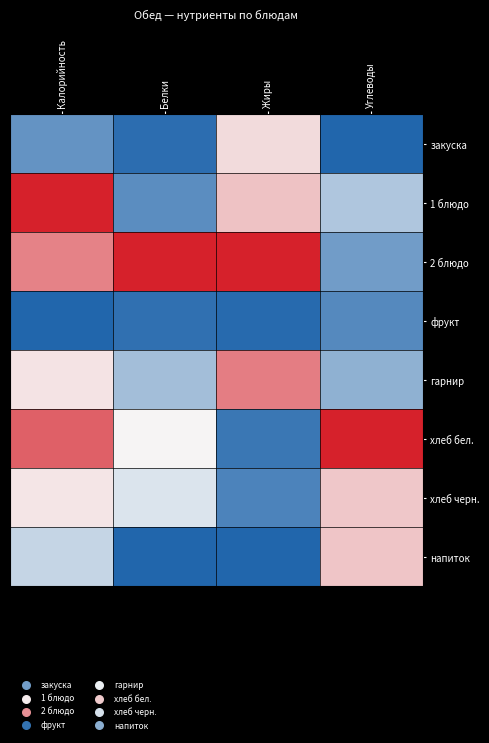

At which category does the chart reach its minimum across all series?

Углеводы